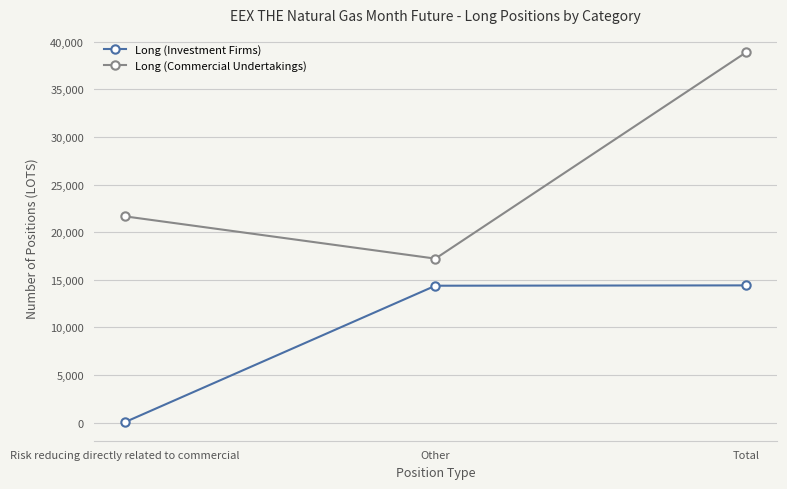

Is it true that Long (Commercial Undertakings) equals 33491 at Risk reducing directly related to commercial?

False